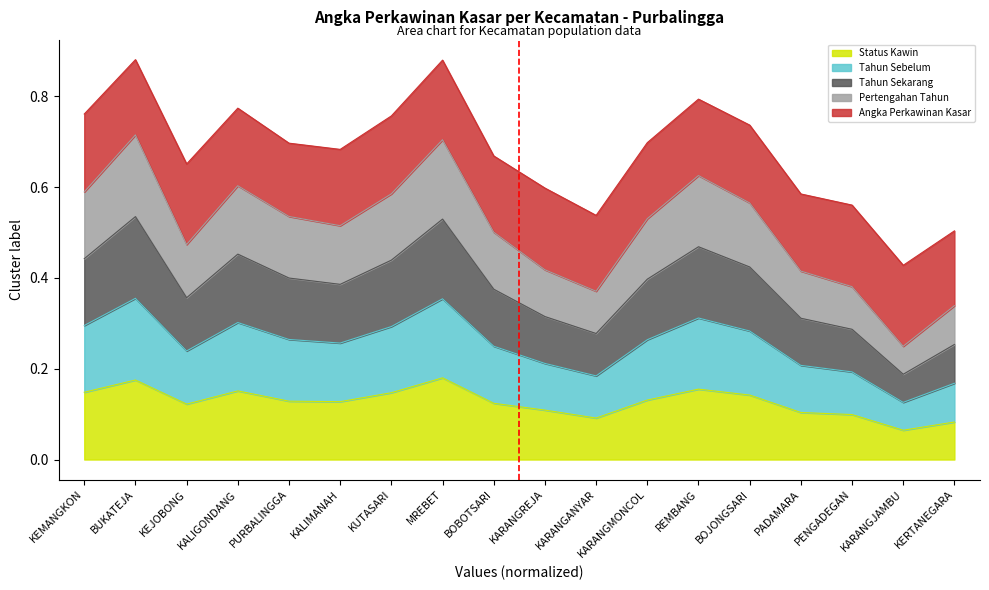

Is it true that Pertengahan Tahun equals 0.1 at KARANGJAMBU?

False